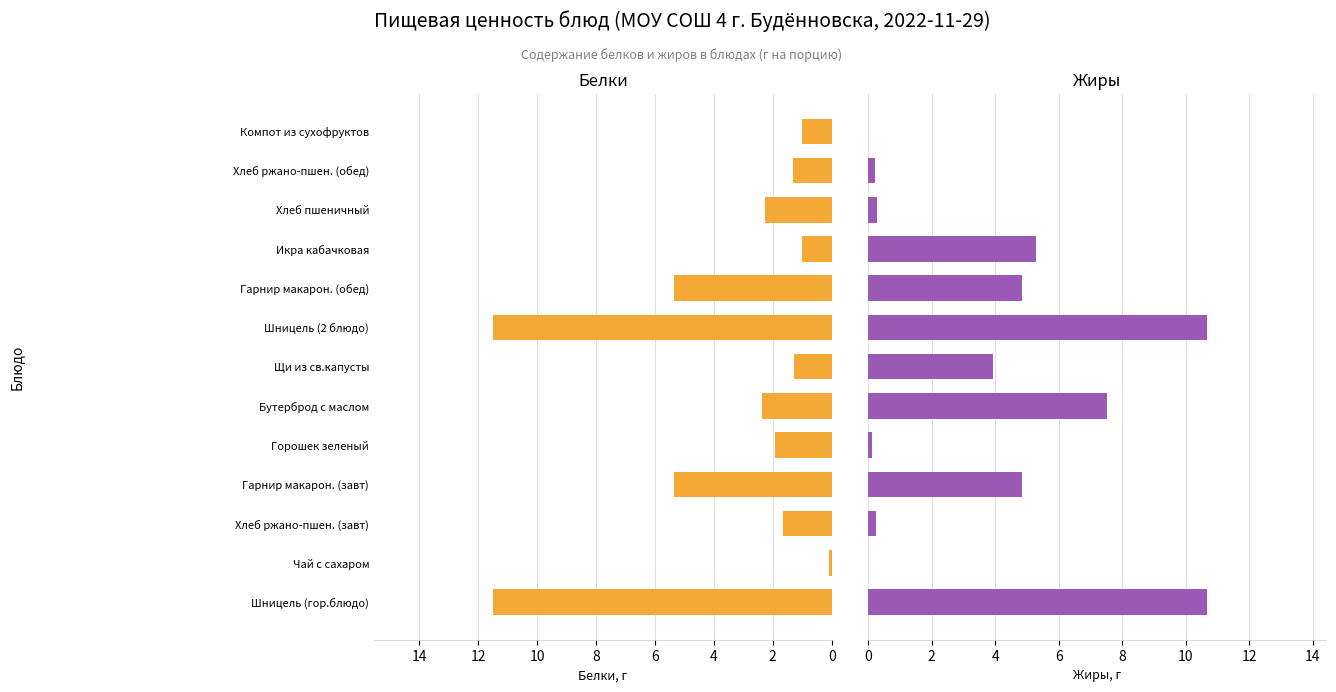

How many groups of bars are there?

13